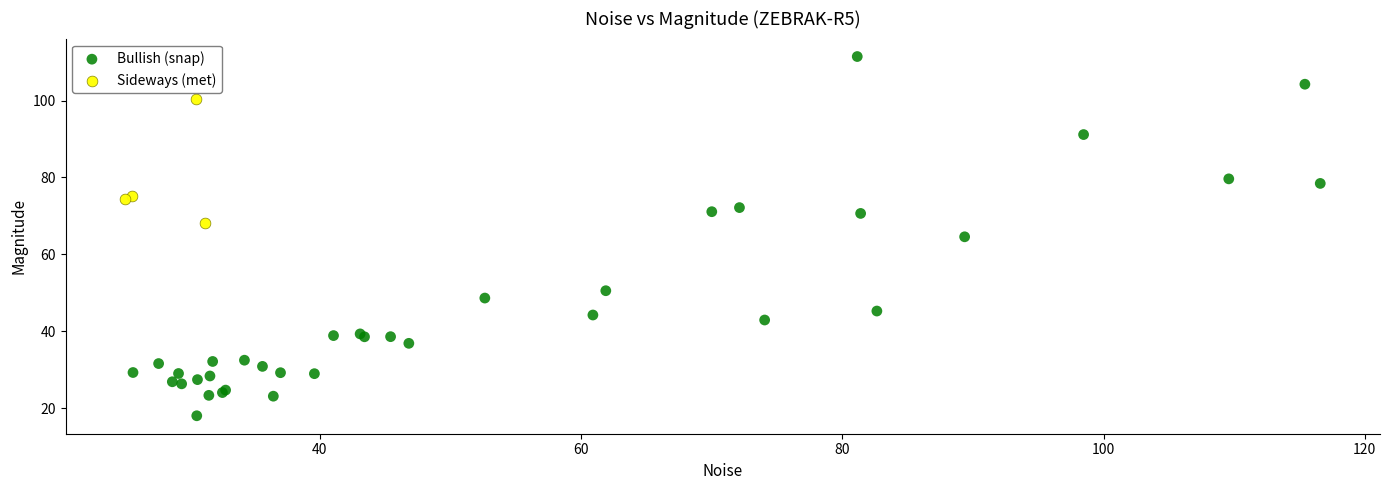

Which series reaches the maximum Y coordinate?

Bullish (snap)